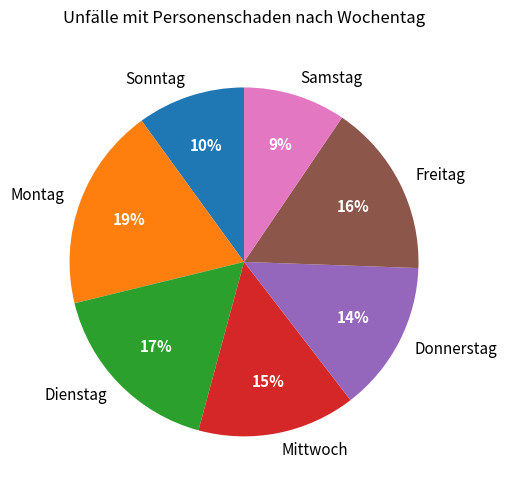

To the nearest percent, what is the difference between the Sonntag and Mittwoch slice percentages?

5%